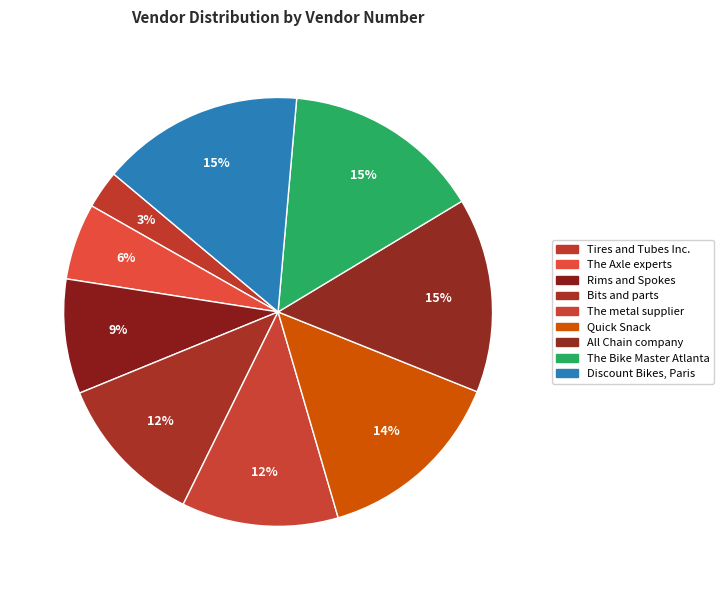

Count the number of slices in the pie.

9